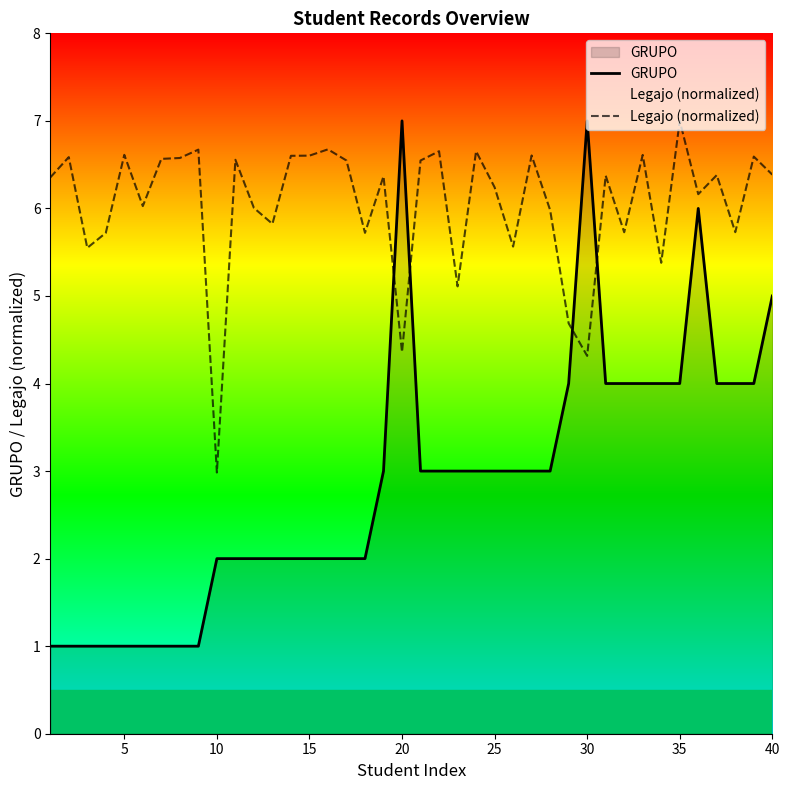

True or false: GRUPO and Legajo (normalized) cross at least once.

True